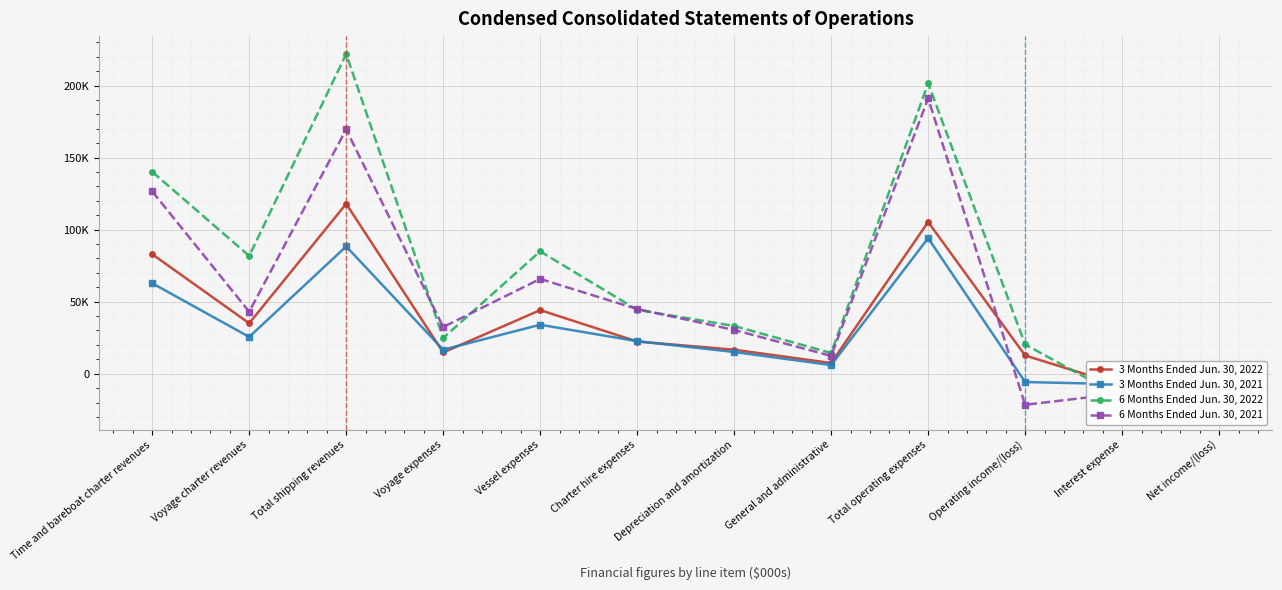

What is the sum of the 3 Months Ended Jun. 30, 2022 values at Time and bareboat charter revenues and Charter hire expenses?

105319